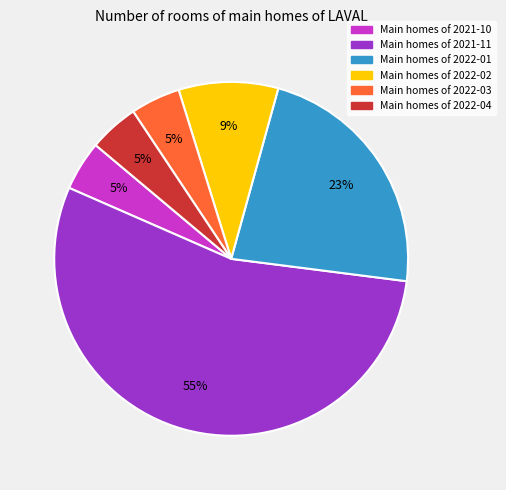

Approximately how many times larger is the value at Main homes of 2021-11 compared to Main homes of 2022-01?

2.4